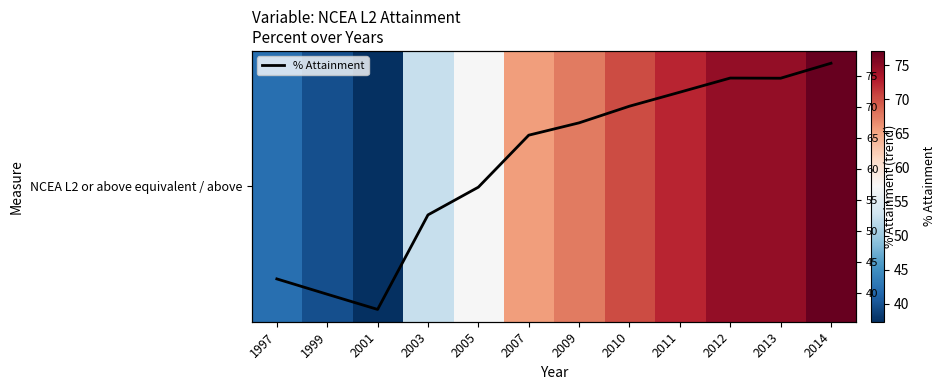

The value of % Attainment at 2005 is 75.5. True or false?

False